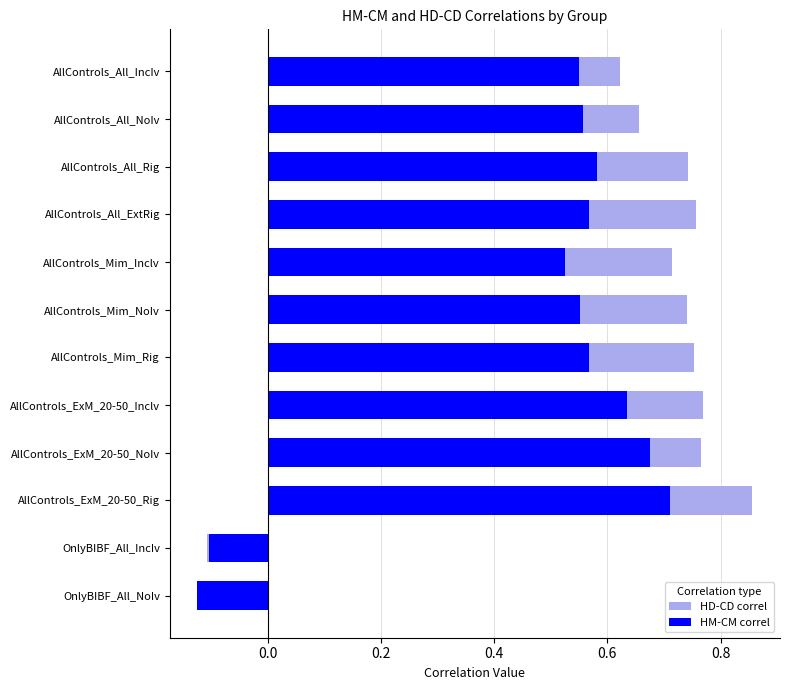

At AllControls_ExM_20-50_NoIv, list the series in order from smallest to largest.

HM-CM correl, HD-CD correl